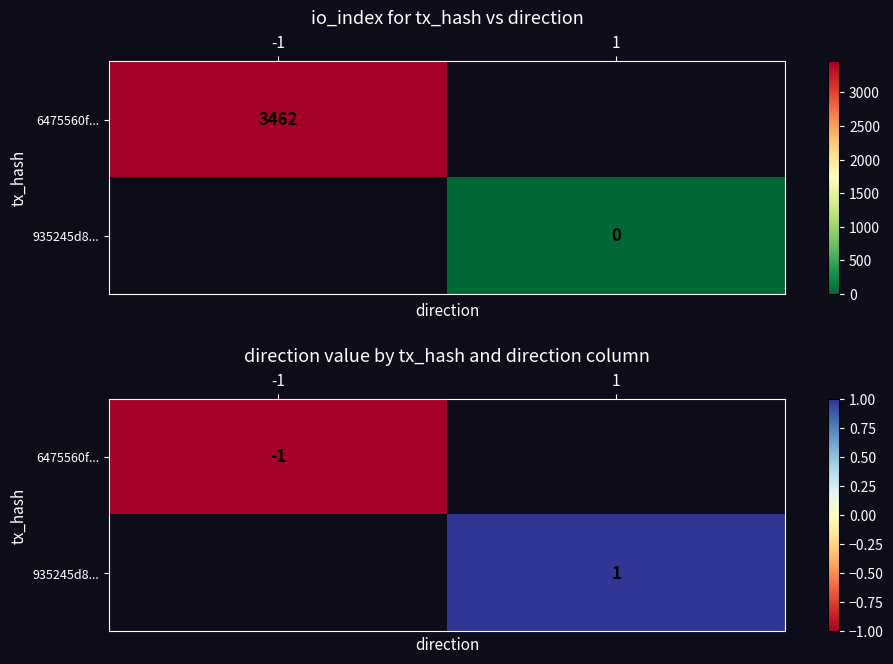

At -1, list the series in order from largest to smallest.

6475560f..., 935245d8...